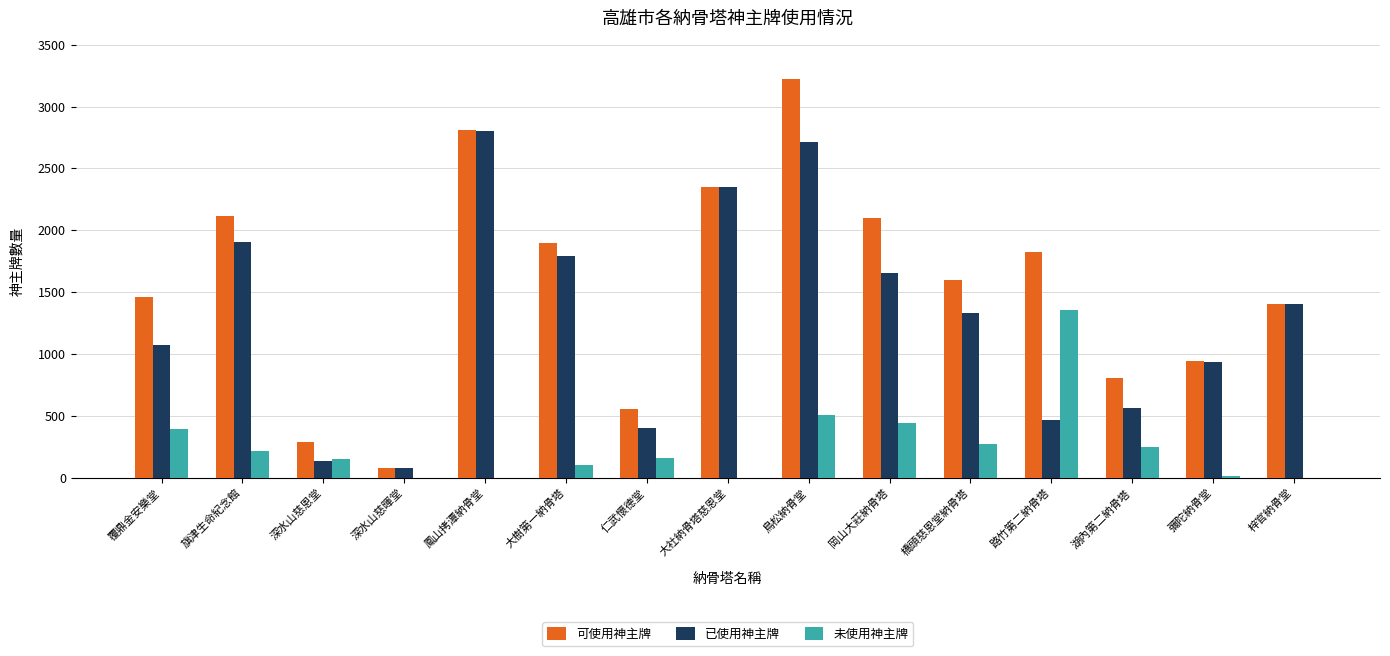

Which series changed the most between 覆鼎金安樂堂 and 彌陀納骨堂?

可使用神主牌